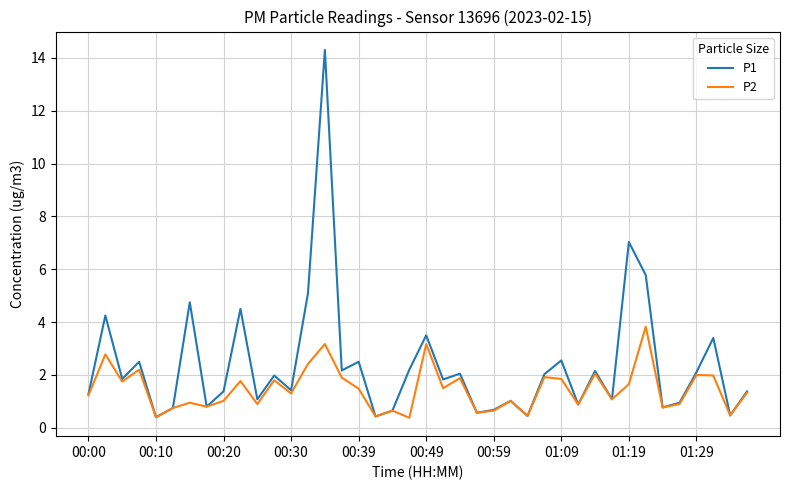

Which series has the largest range (max minus min)?

P1